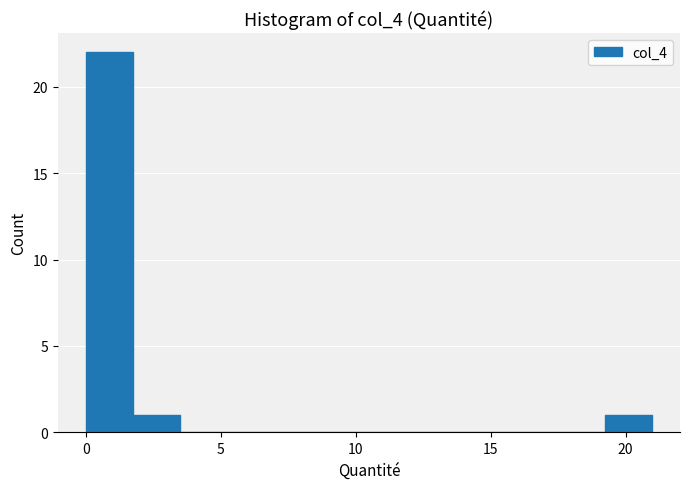

Read against the x-axis, roughly where is the centre of the tallest bar?

1.0